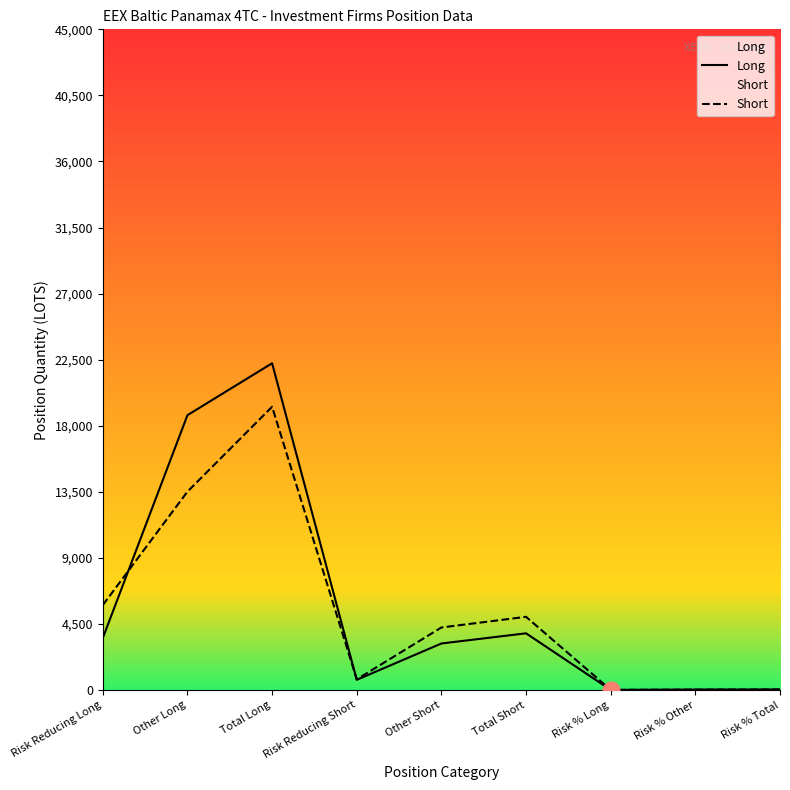

At which label is Short closest to 9650?

Other Long